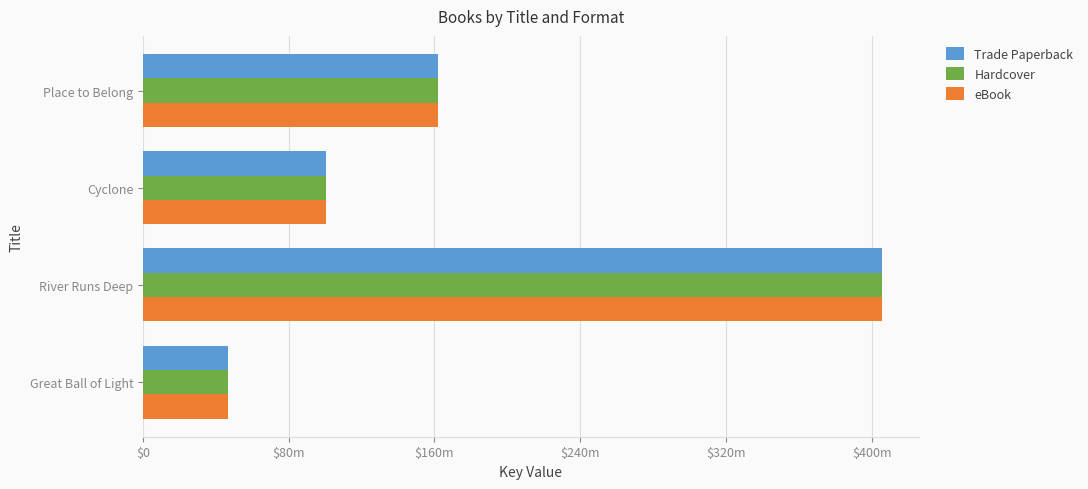

What are all the series names shown in the legend?

Trade Paperback, Hardcover, eBook